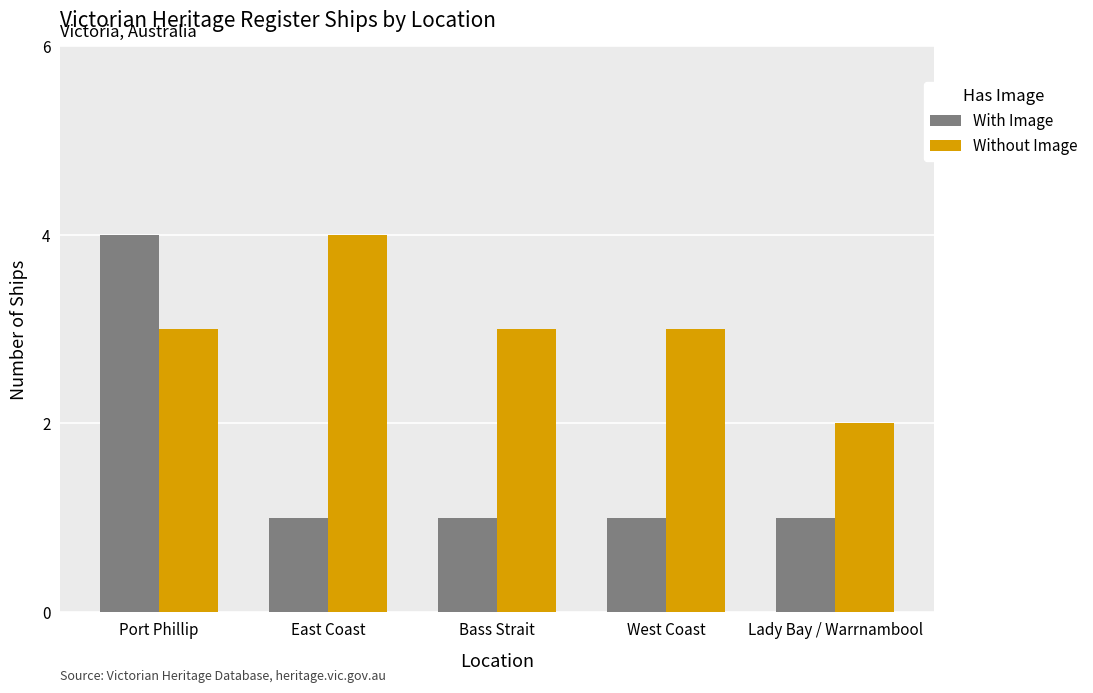

Reading left to right, list all the values displayed in this chart.

With Image: Port Phillip=4	East Coast=1	Bass Strait=1	West Coast=1	Lady Bay / Warrnambool=1
Without Image: Port Phillip=3	East Coast=4	Bass Strait=3	West Coast=3	Lady Bay / Warrnambool=2